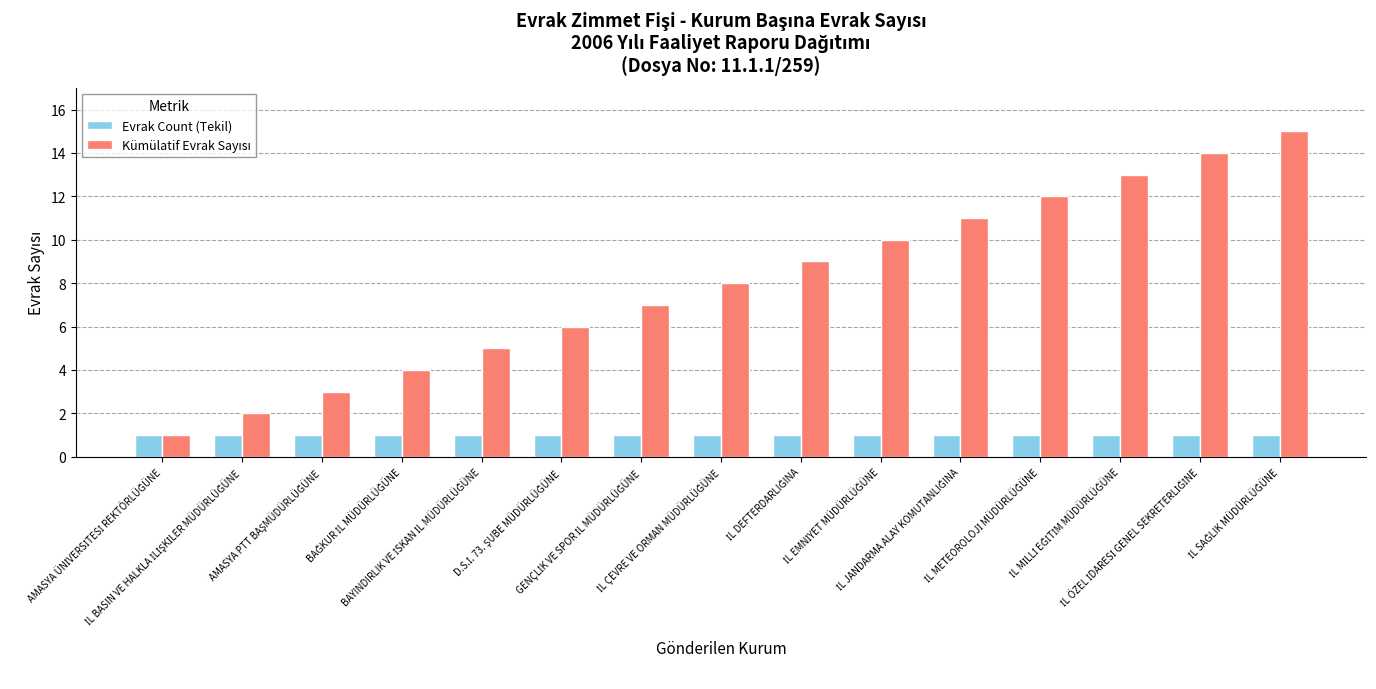

What is the maximum value shown in the chart?

15